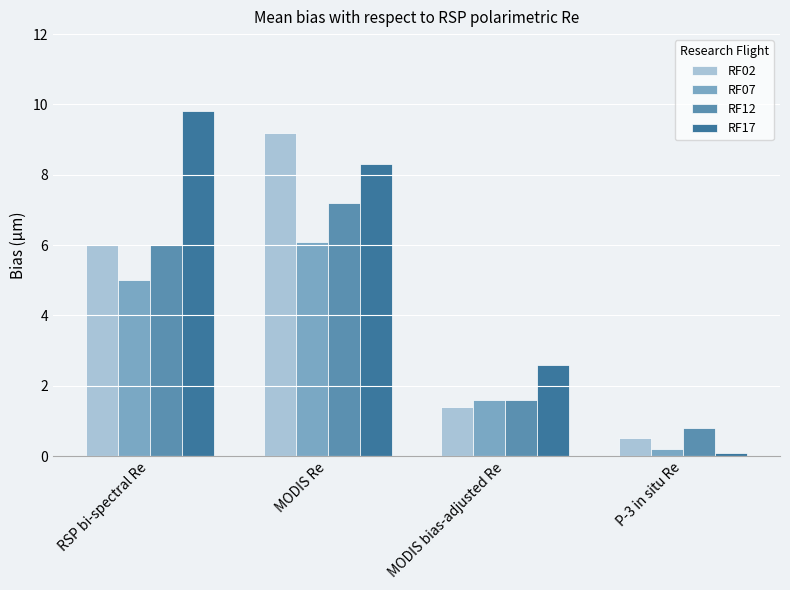

How many bars are there in total?

16